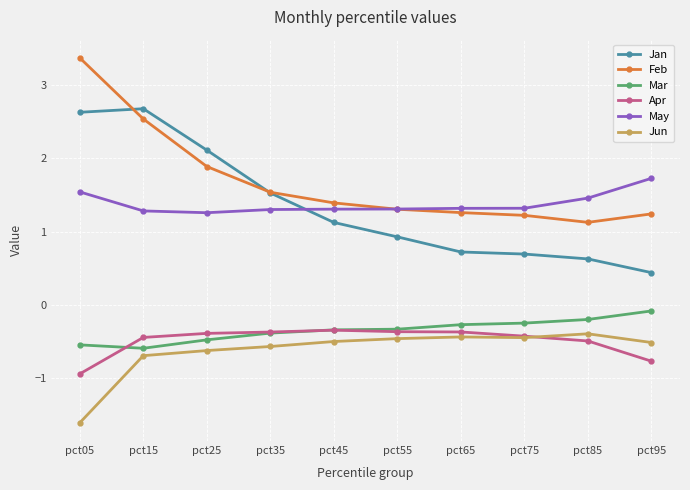

What is the approximate value of Jan at pct65?

0.7